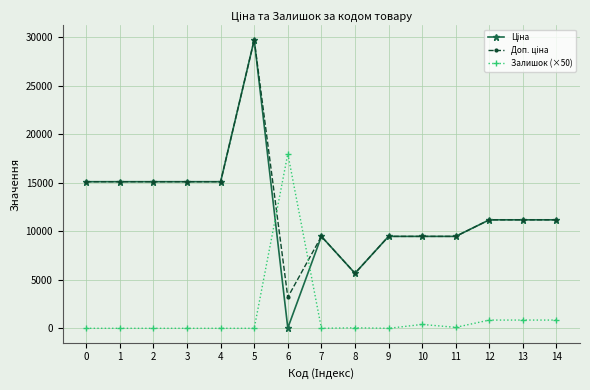

What is the difference between the highest and lowest values at 9?

9480.1